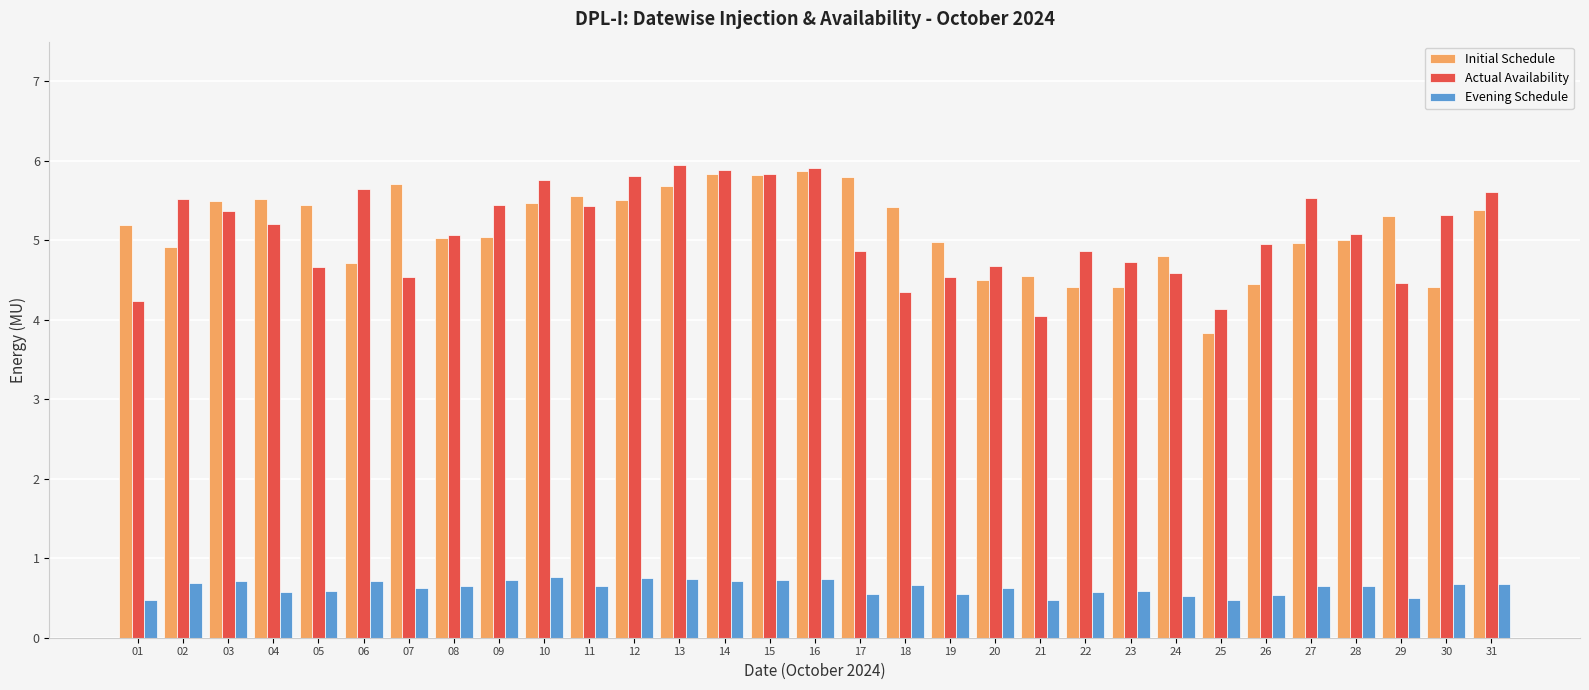

How many bars are there in each group?

3